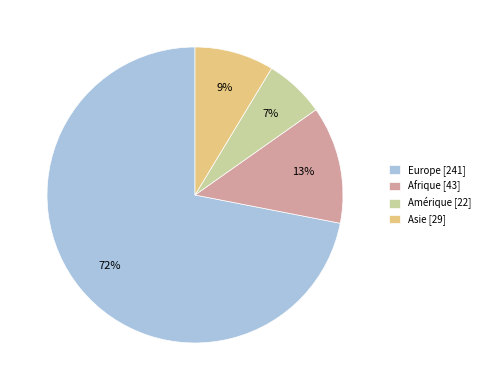

To the nearest percent, what is the average slice percentage?

25%